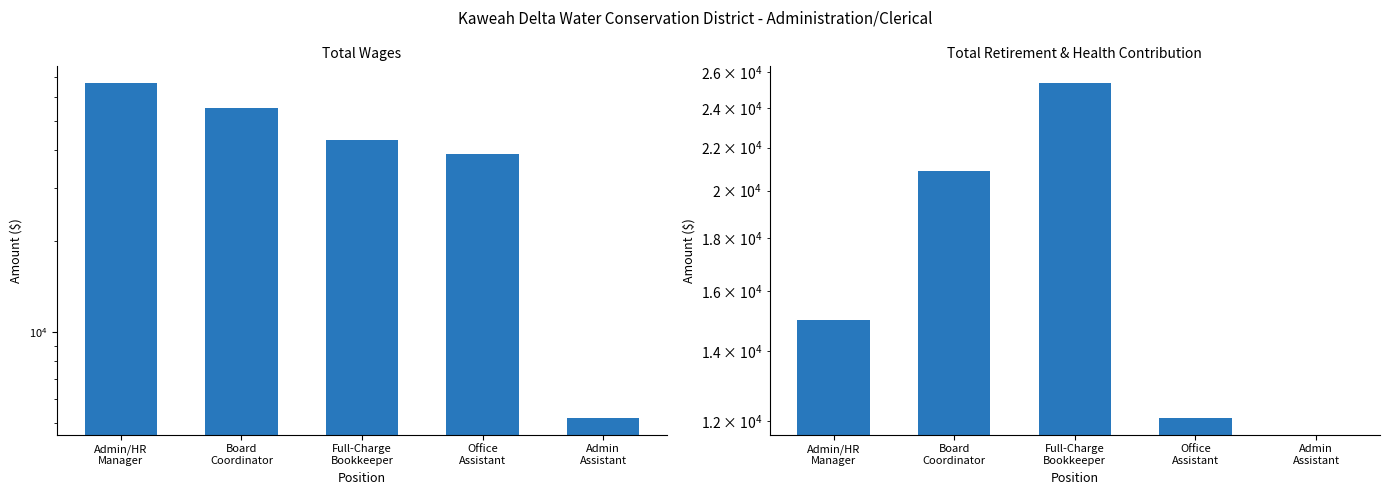

At how many categories does at least one series exceed 9652?

4